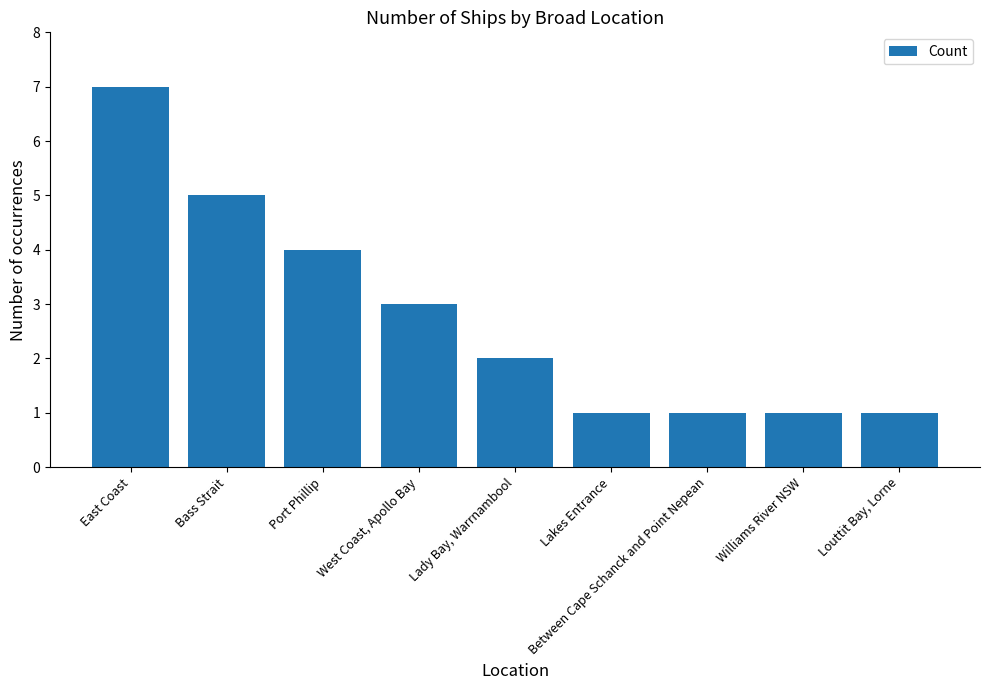

Are the bars grouped side by side (vs. stacked)?

No